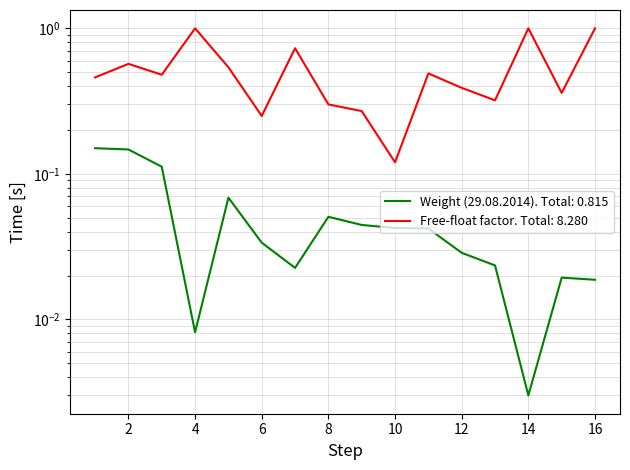

Where is Weight (29.08.2014) nearest to the value 0?

14